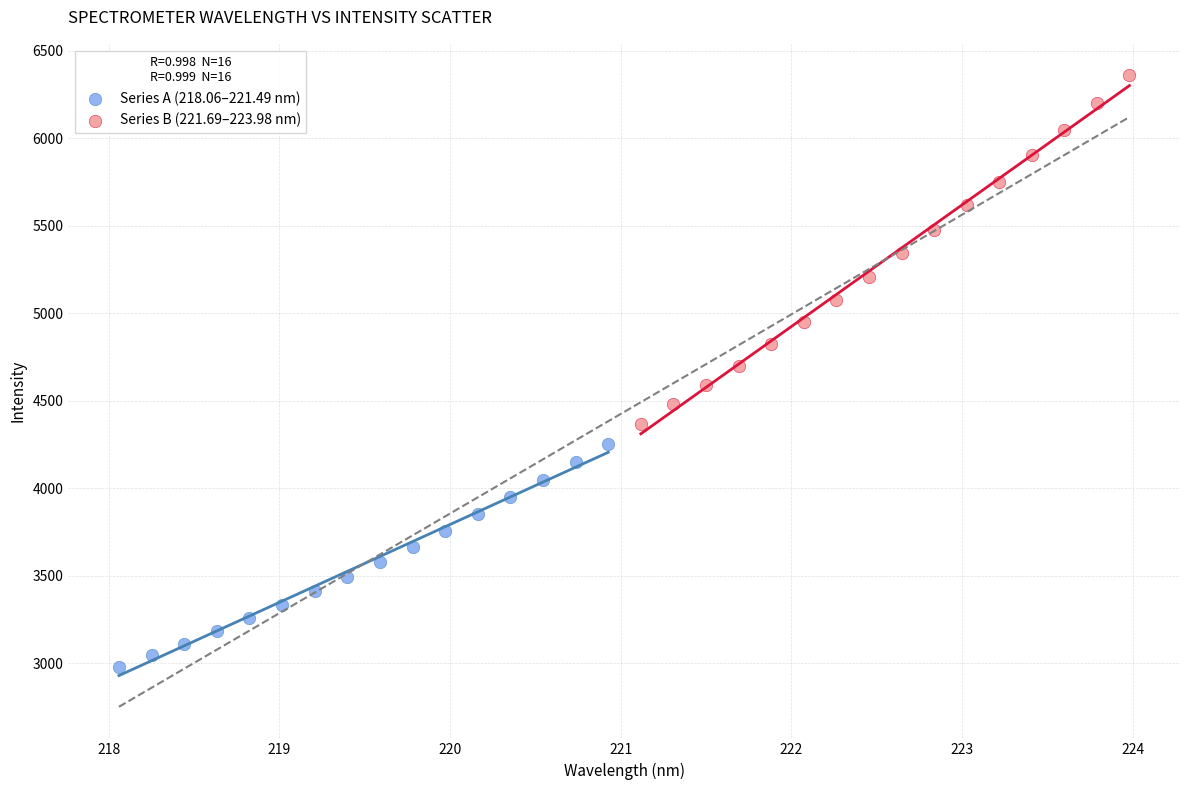

Which series has the widest spread of Y values?

Series B (221.69–223.98 nm)